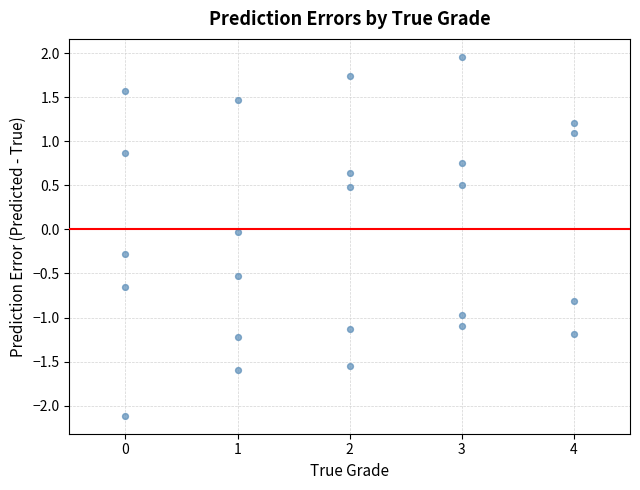

What is the range of Y values (max minus min)?

4.1